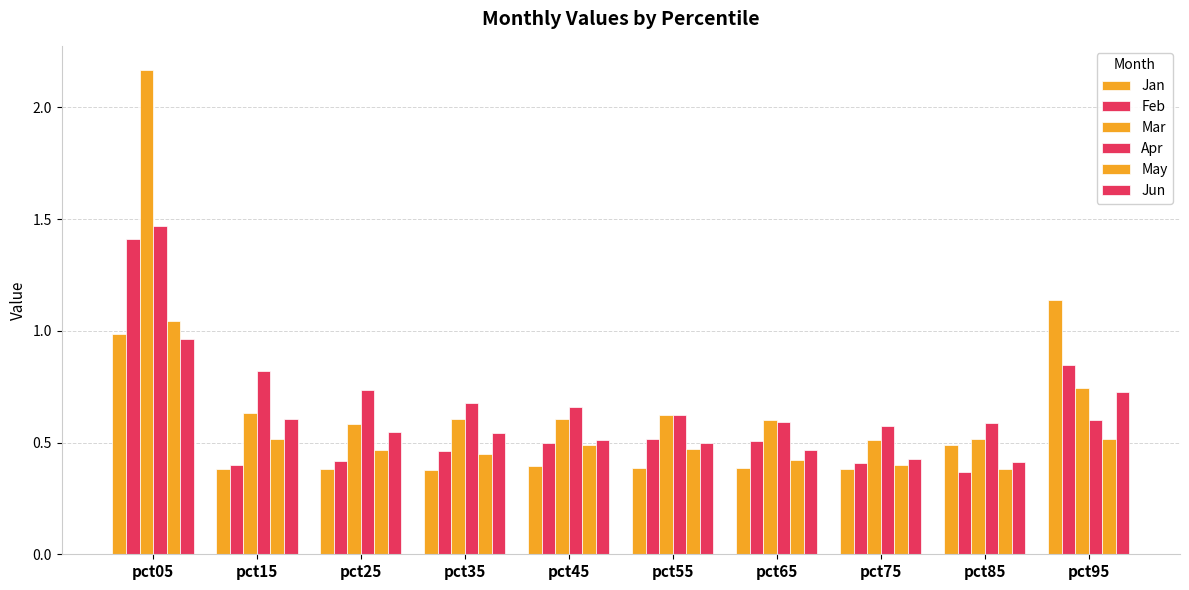

Which has a higher value, pct25 or pct75?

pct25